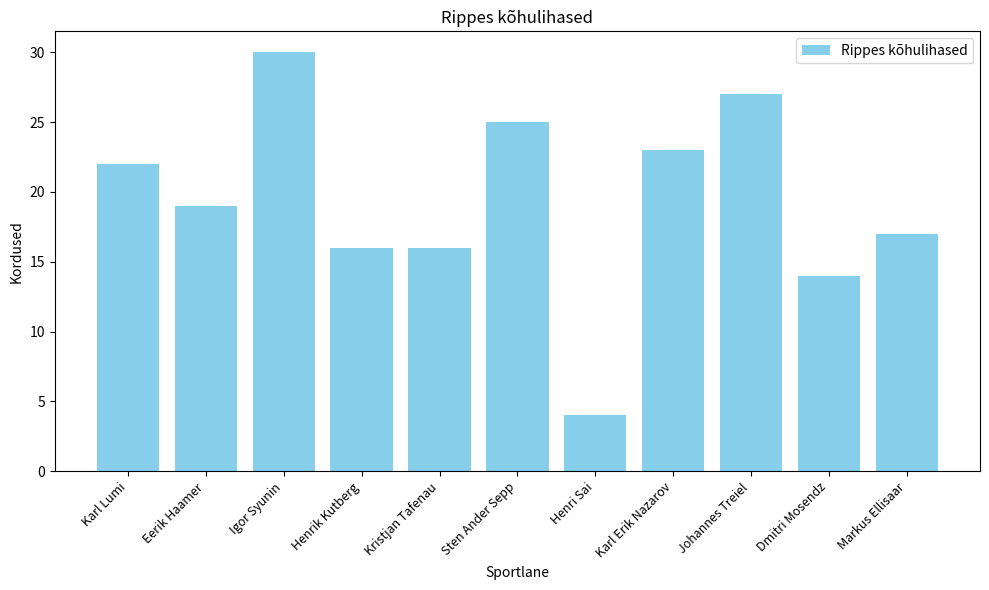

What is the change in value from Eerik Haamer to Markus Ellisaar?

-2